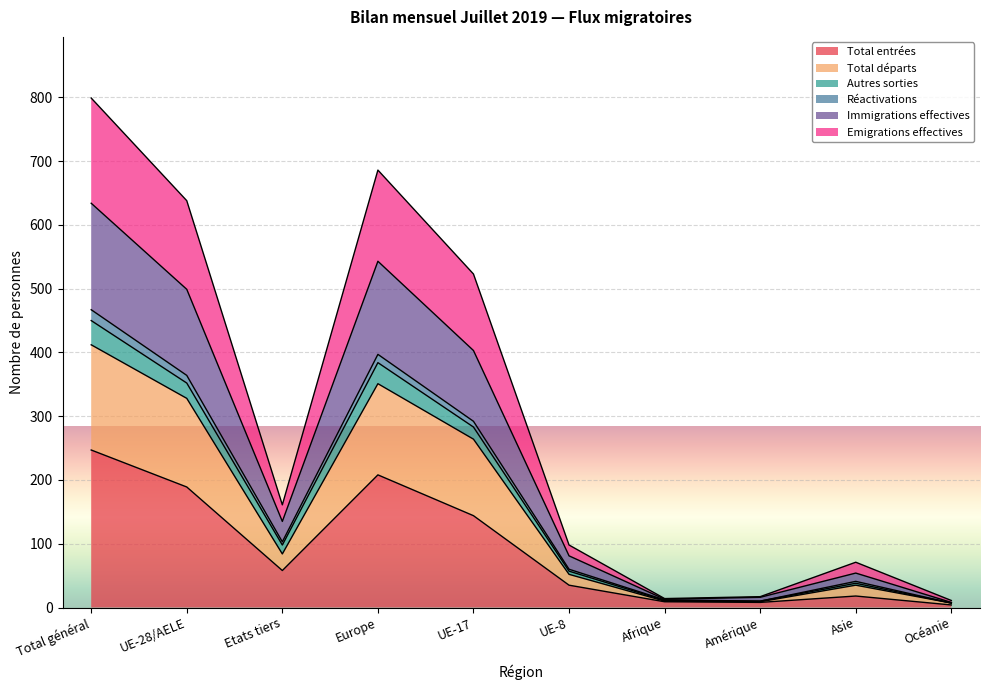

True or false: Immigrations effectives and Emigrations effectives cross at least once.

False